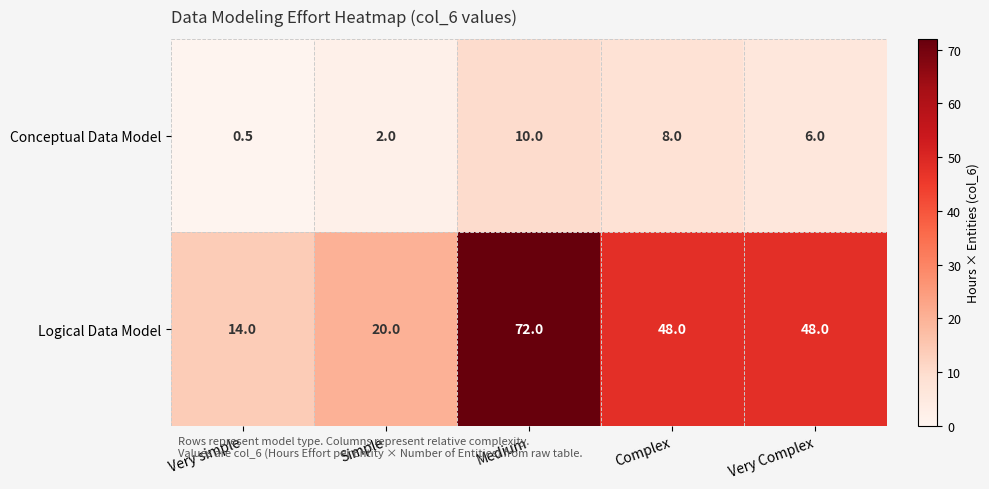

Between Simple and Medium, which series saw the biggest shift?

Logical Data Model